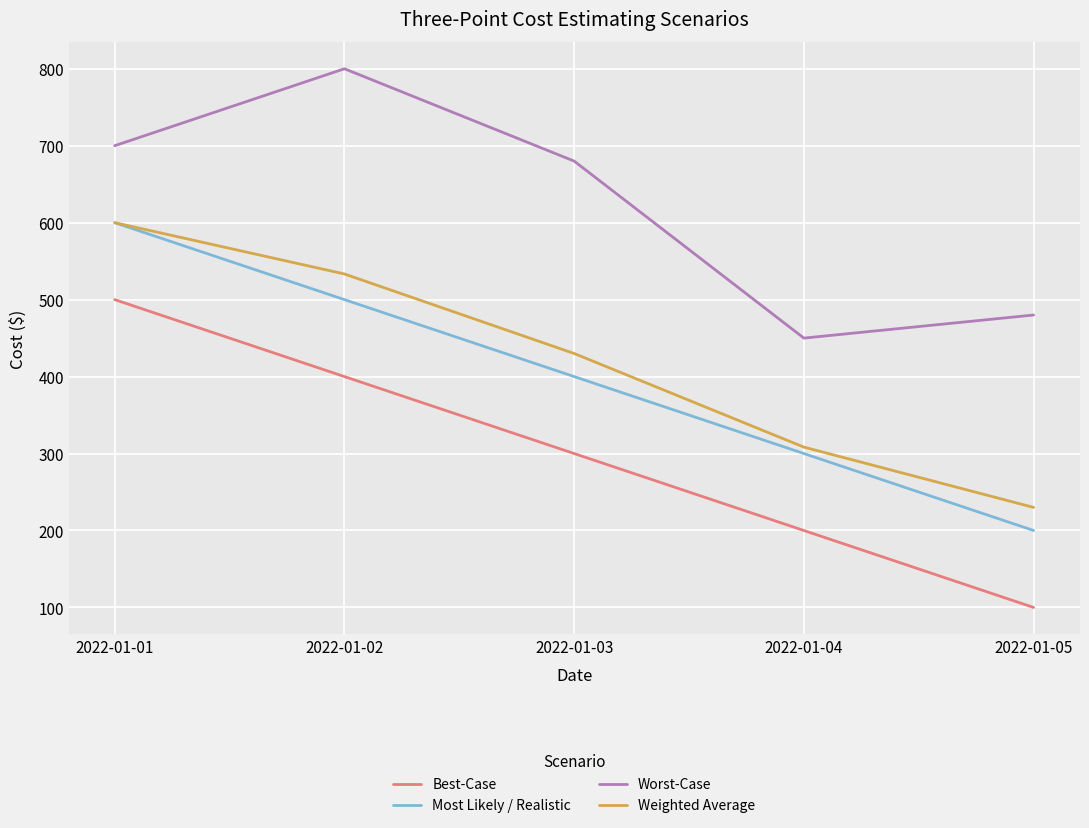

At 2022-01-05, list the series in order from smallest to largest.

Best-Case, Most Likely / Realistic, Weighted Average, Worst-Case